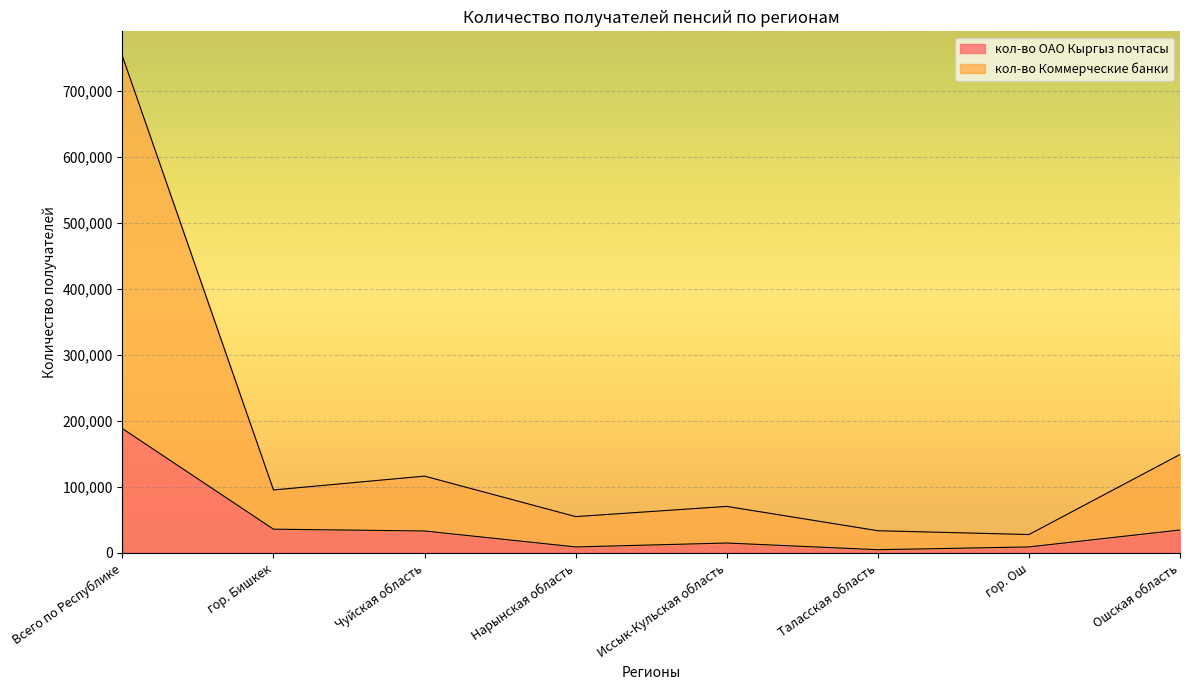

Reading left to right, list all the values displayed in this chart.

кол-во ОАО Кыргыз почтасы: Всего по Республике=188193	гор. Бишкек=35808	Чуйская область=33091	Нарынская область=8913	Иссык-Кульская область=14856	Таласская область=4710	гор. Ош=8936	Ошская область=34589
кол-во Коммерческие банки: Всего по Республике=752465	гор. Бишкек=95251	Чуйская область=116233	Нарынская область=54885	Иссык-Кульская область=70353	Таласская область=33506	гор. Ош=27690	Ошская область=148992